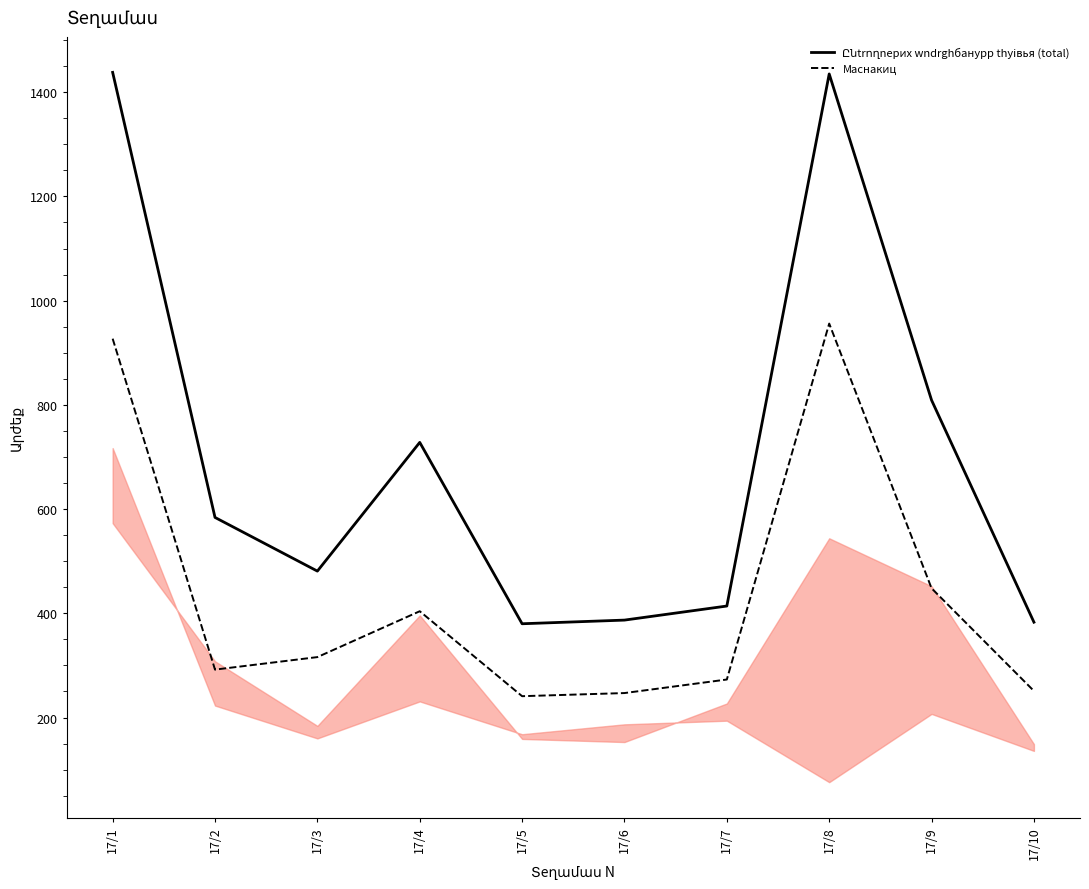

What is the minimum value shown in the chart?

241